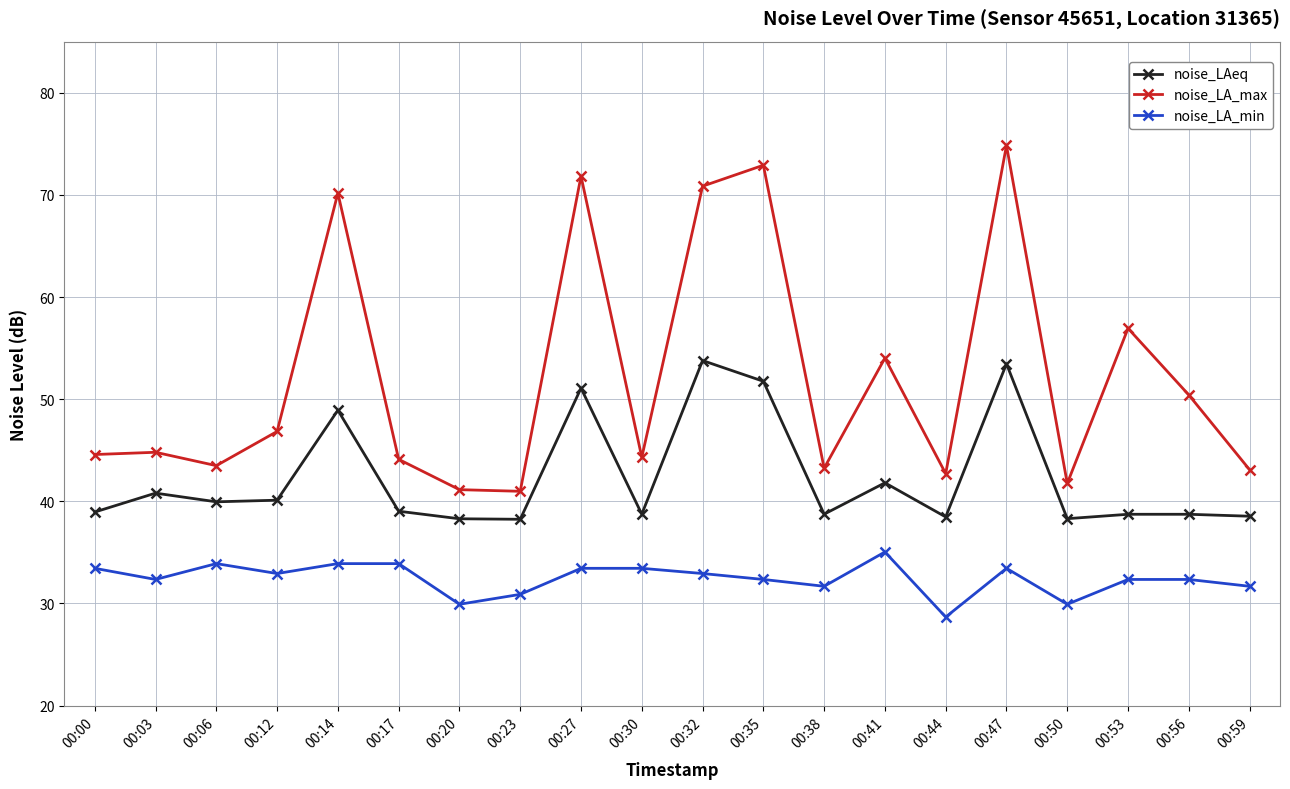

What is the minimum value shown in the chart?

28.7